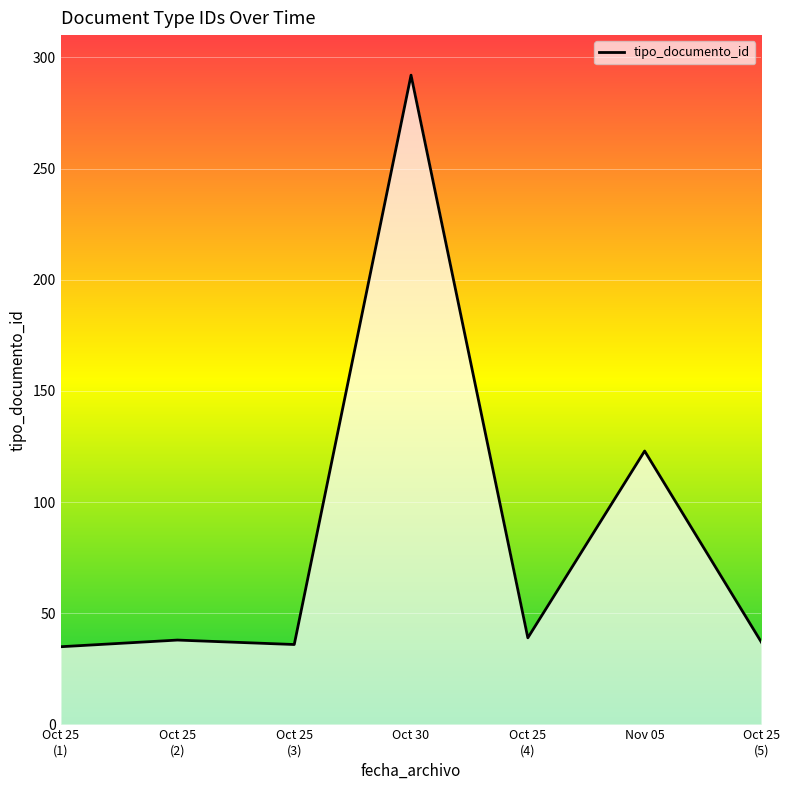

What is the sum of all values?

600